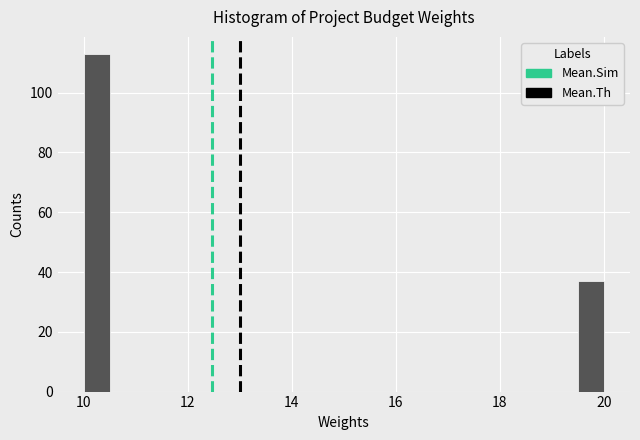

Read against the x-axis, roughly where is the centre of the tallest bar?

10.2